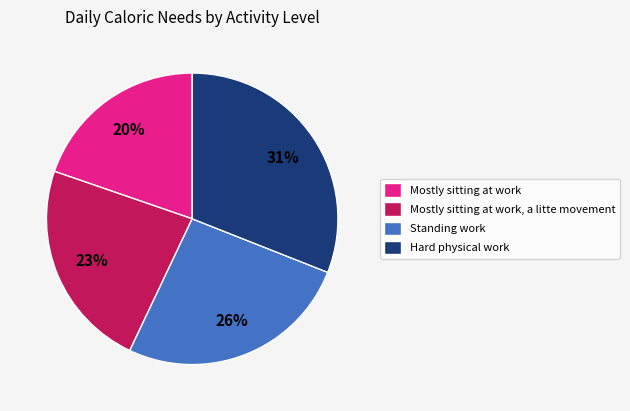

Does Mostly sitting at work account for over 50% of the chart?

No